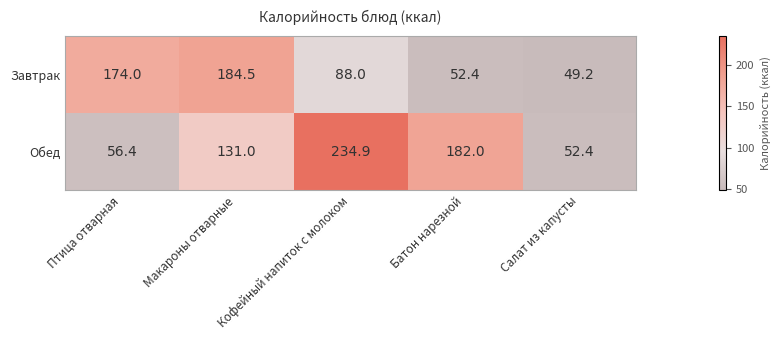

Read the Обед value at Птица отварная.

56.4